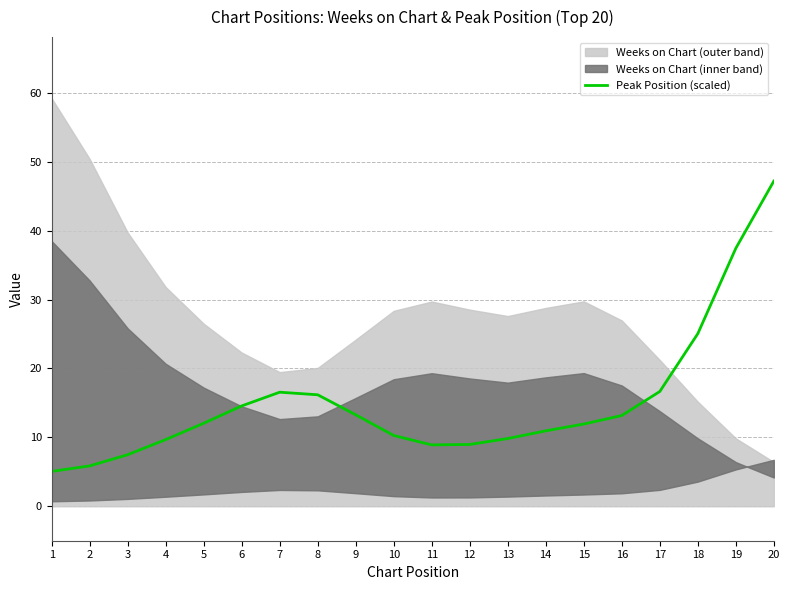

The value at 7 is 8.6. True or false?

False